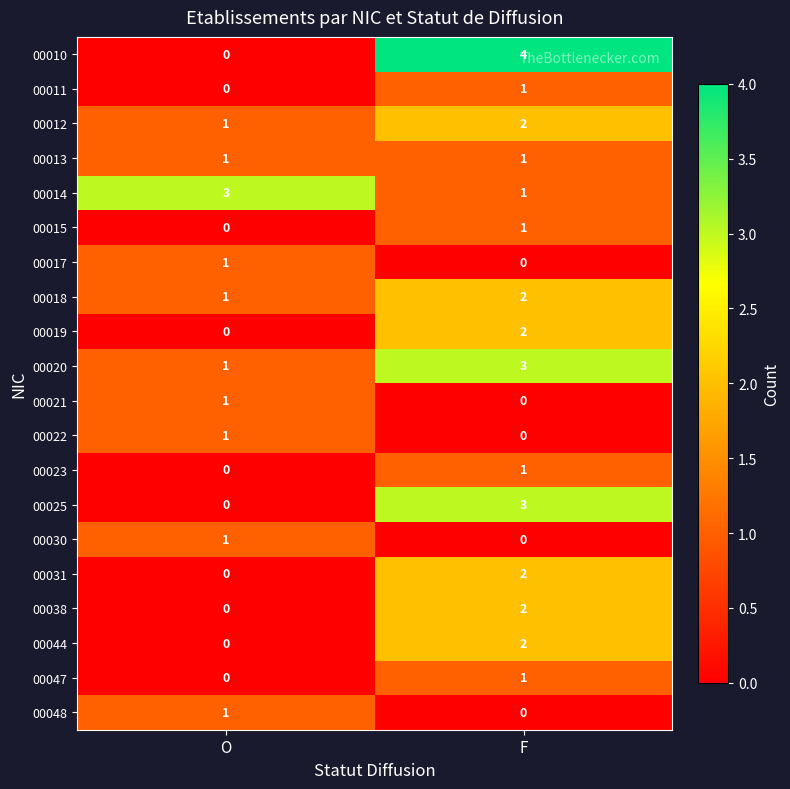

What is the sum of the 00018 values at O and F?

3